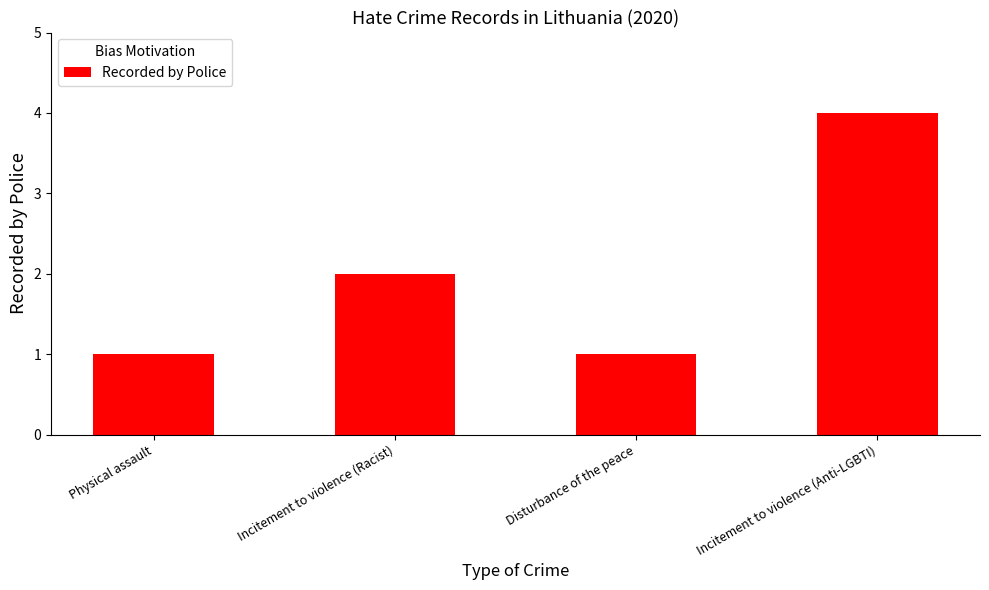

Which category has the highest value across all series?

Incitement to violence (Anti-LGBTI)